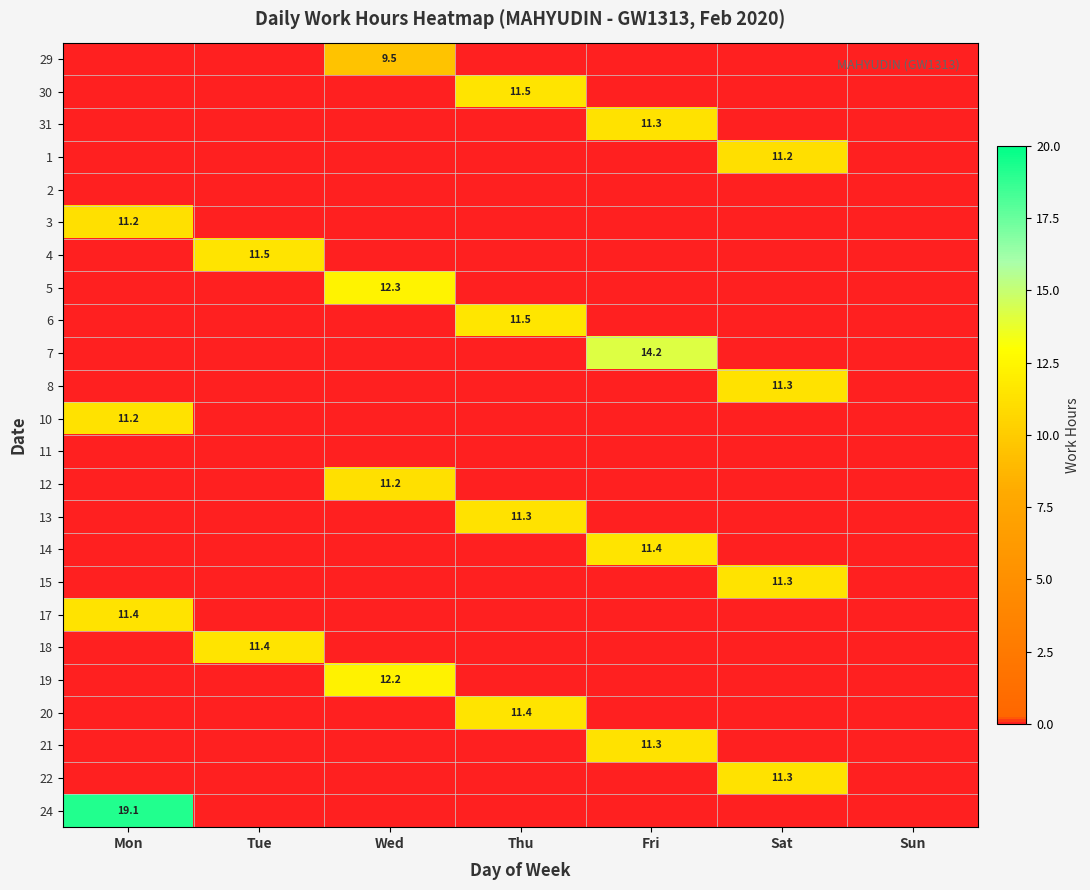

Is the value of 3 at Mon greater than the value of 31 at Fri?

No